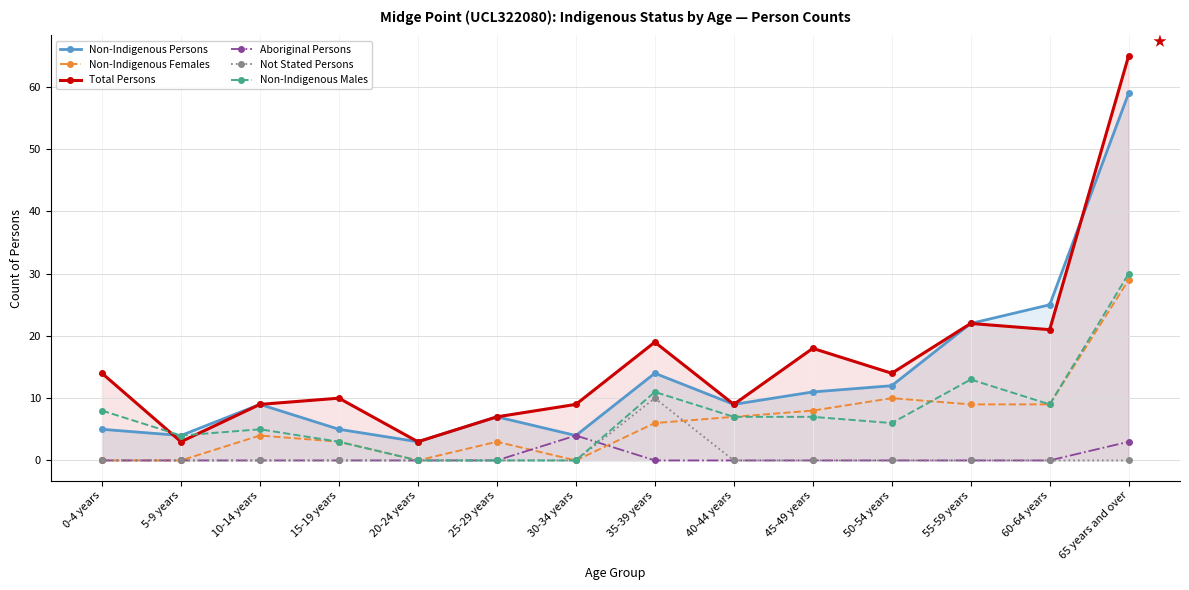

True or false: Not Stated Persons has more than 1 points higher than both neighbors.

False